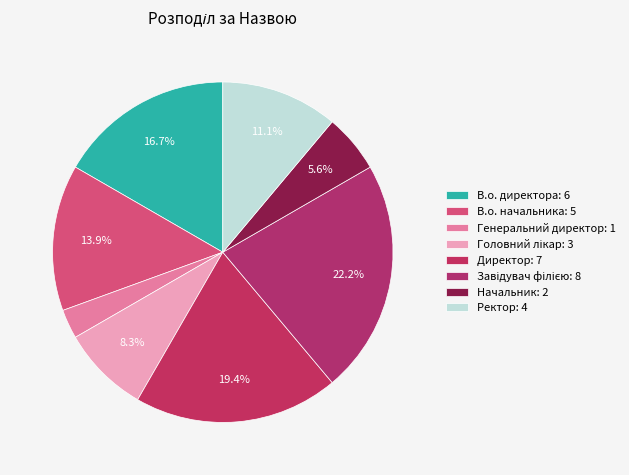

Does any single category account for the majority?

No